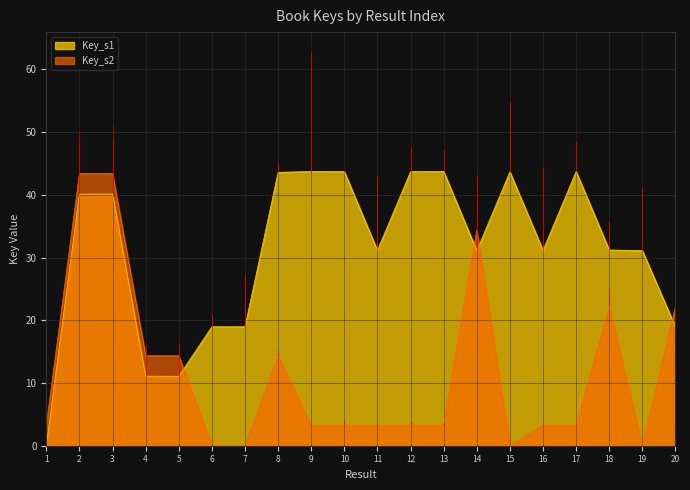

What is the difference between the Key_s1 values at 12 and 8?

0.1